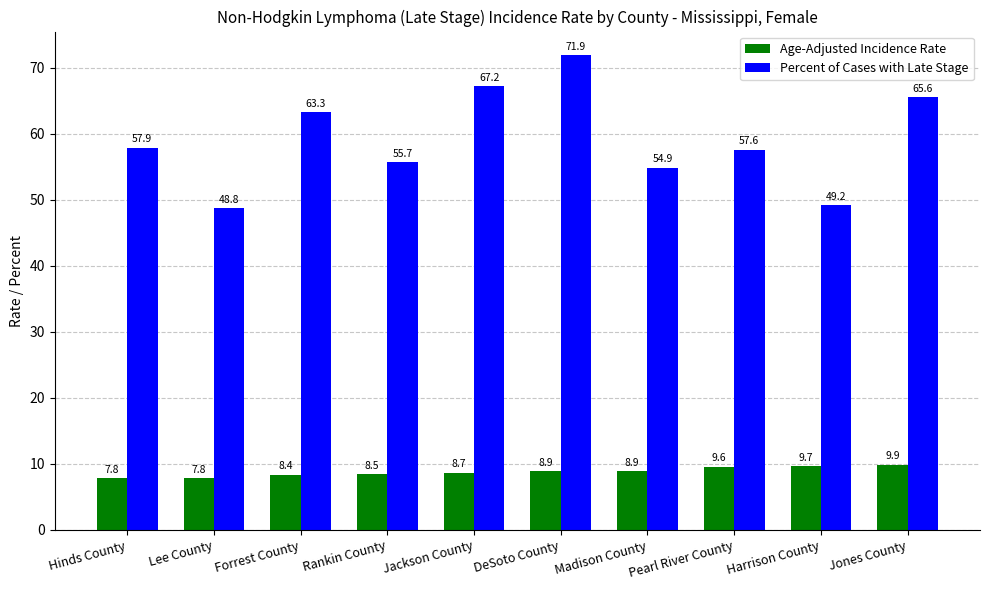

What are all the series names shown in the legend?

Age-Adjusted Incidence Rate, Percent of Cases with Late Stage